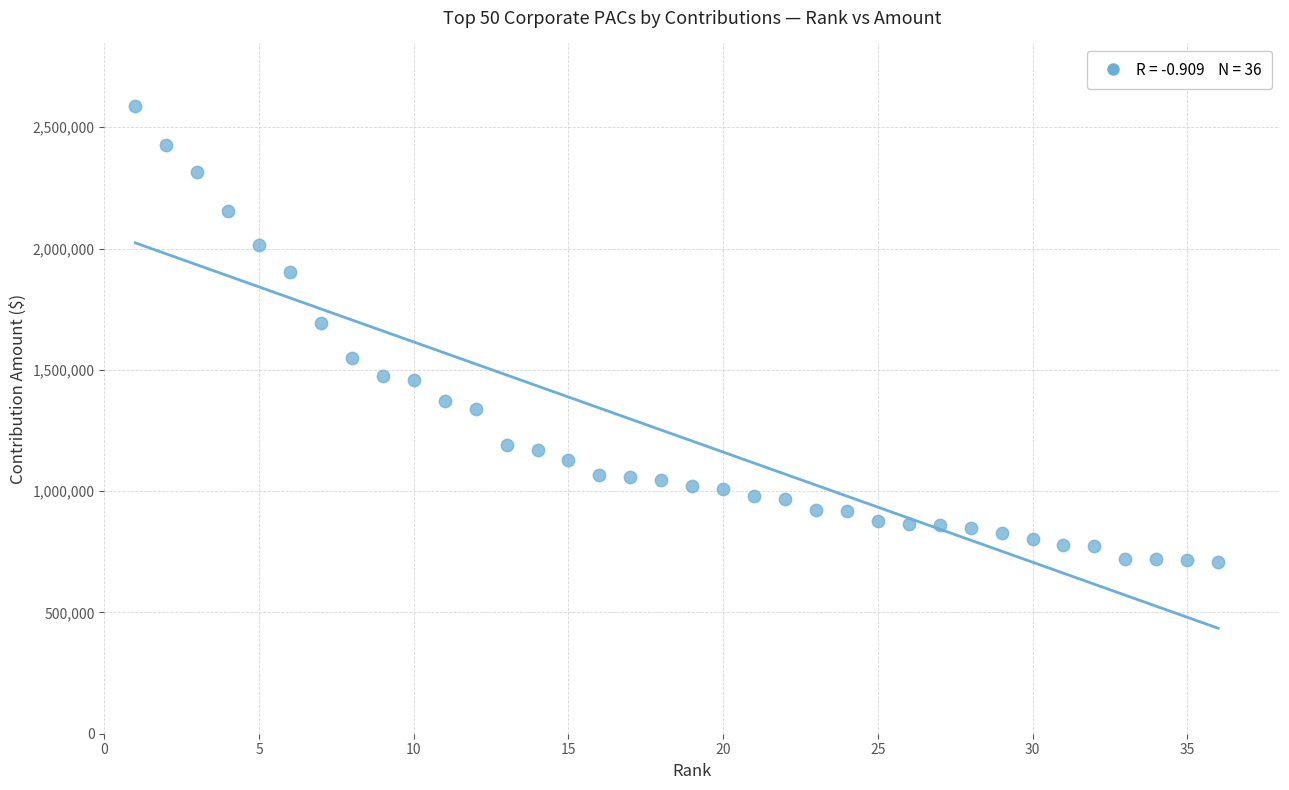

What Y value in the scatter plot is closest to 1647859?

1692000.0